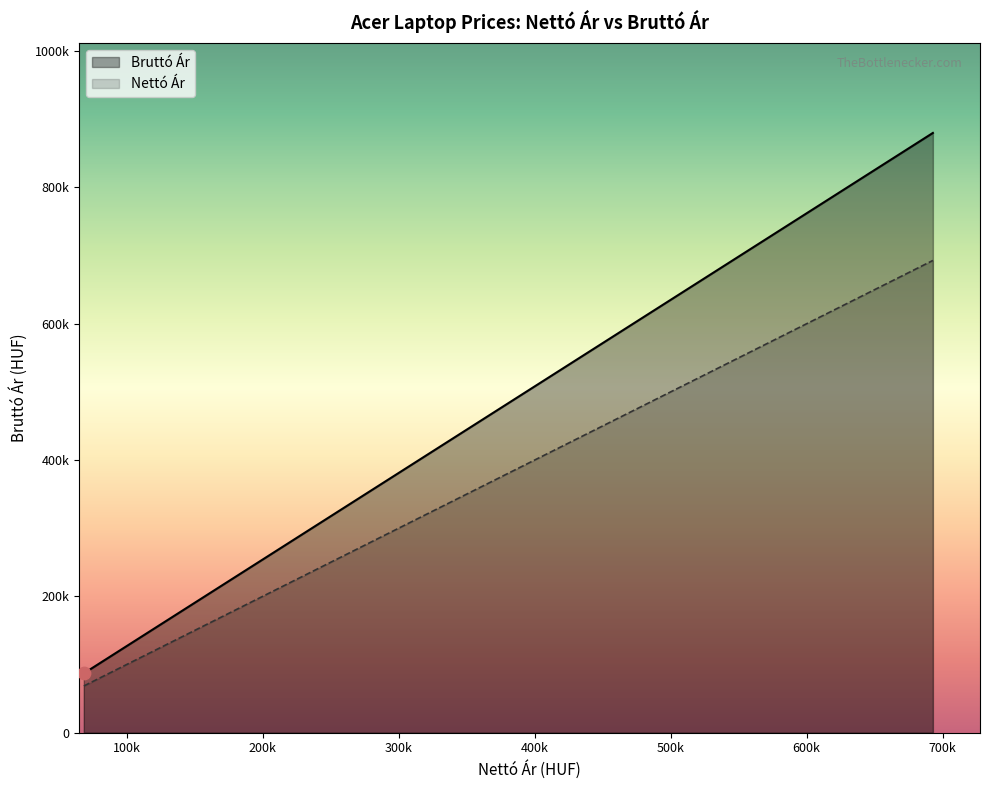

What are all the series names shown in the legend?

Nettó Ár, Bruttó Ár